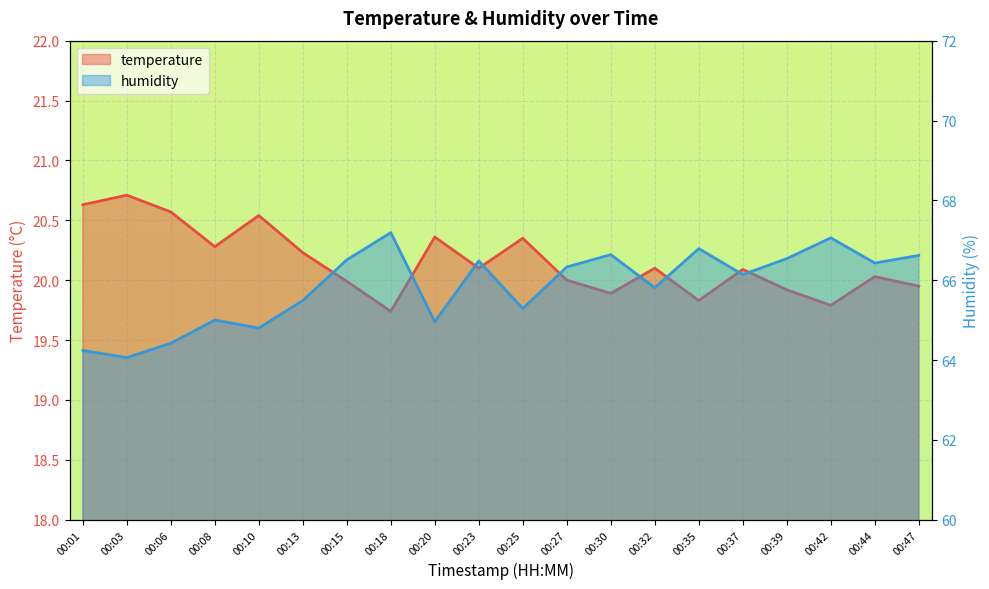

The humidity series shows 65.0 at 00:08. True or false?

True